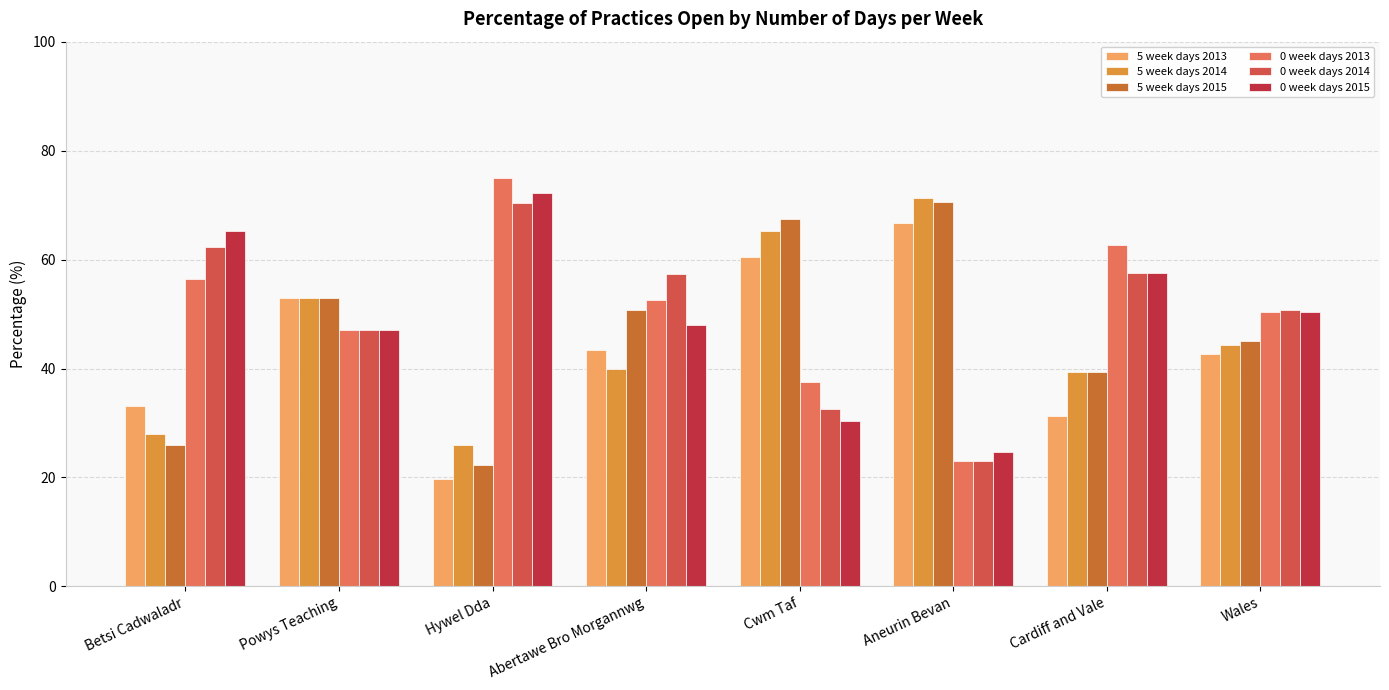

What is the total value across all series at Abertawe Bro Morgannwg?

292.0